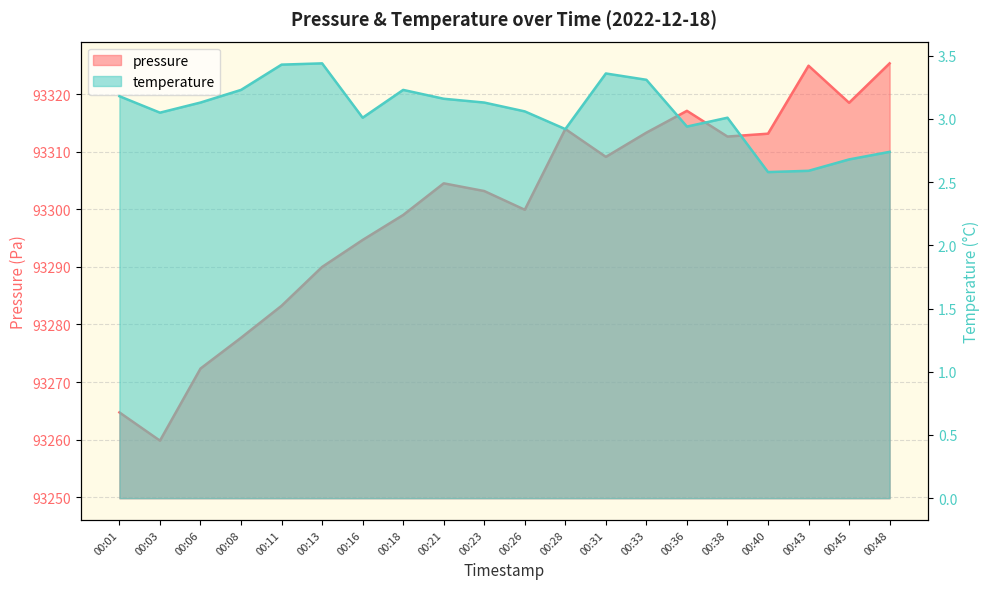

Rank the categories by pressure value from highest to lowest.

00:48, 00:43, 00:45, 00:36, 00:28, 00:33, 00:40, 00:38, 00:31, 00:21, 00:23, 00:26, 00:18, 00:16, 00:13, 00:11, 00:08, 00:06, 00:01, 00:03